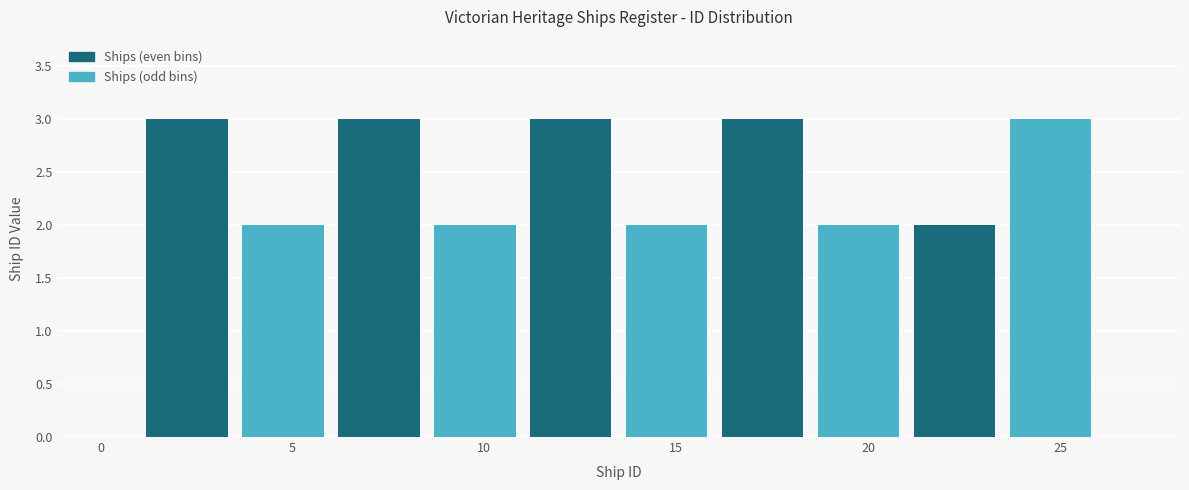

What is the height of the bar covering 13.5 to 16.0 on the x-axis? The values are not printed on the chart, so give them approximately, as read against the axis.

2